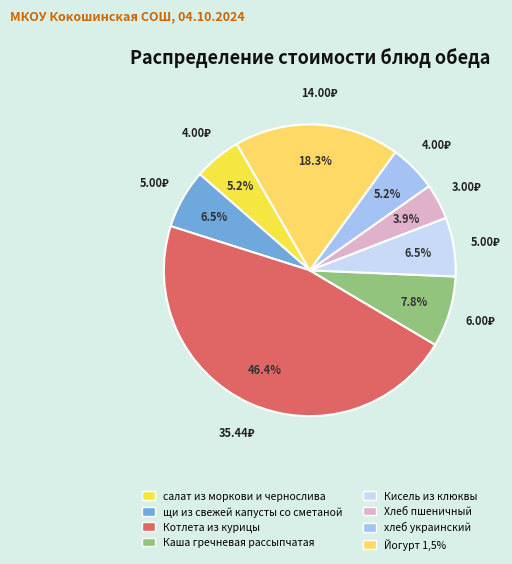

The Кисель из клюквы slice represents 7% of the pie. True or false?

True